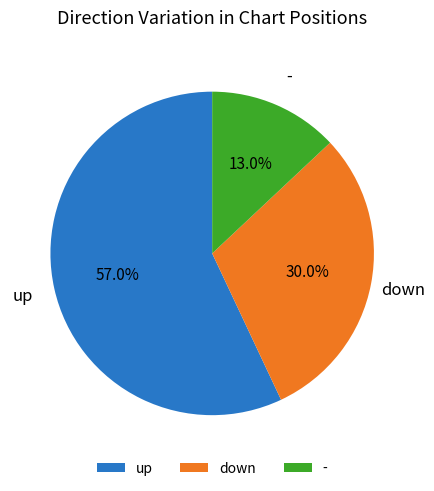

What is the ratio of the value at up to the value at down?

1.9